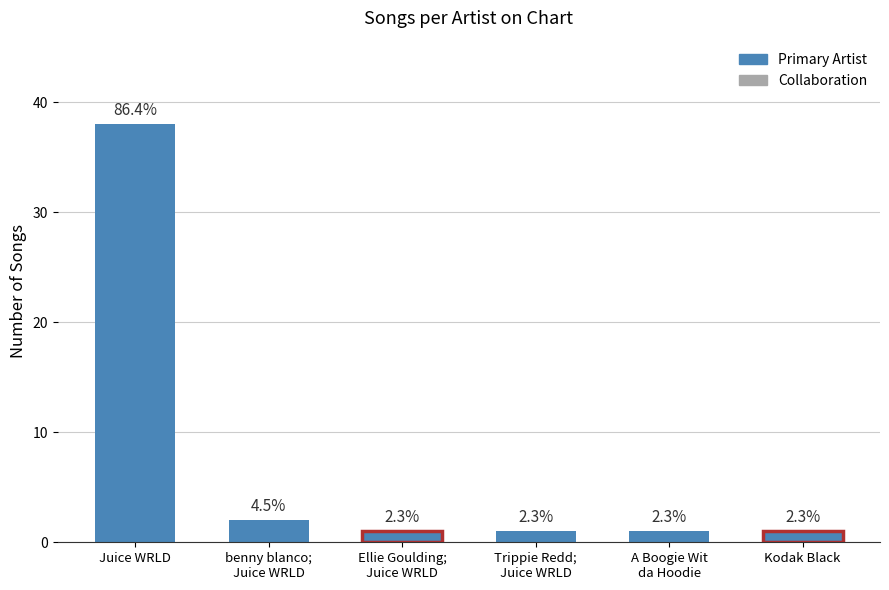

How many bars are there in total?

6